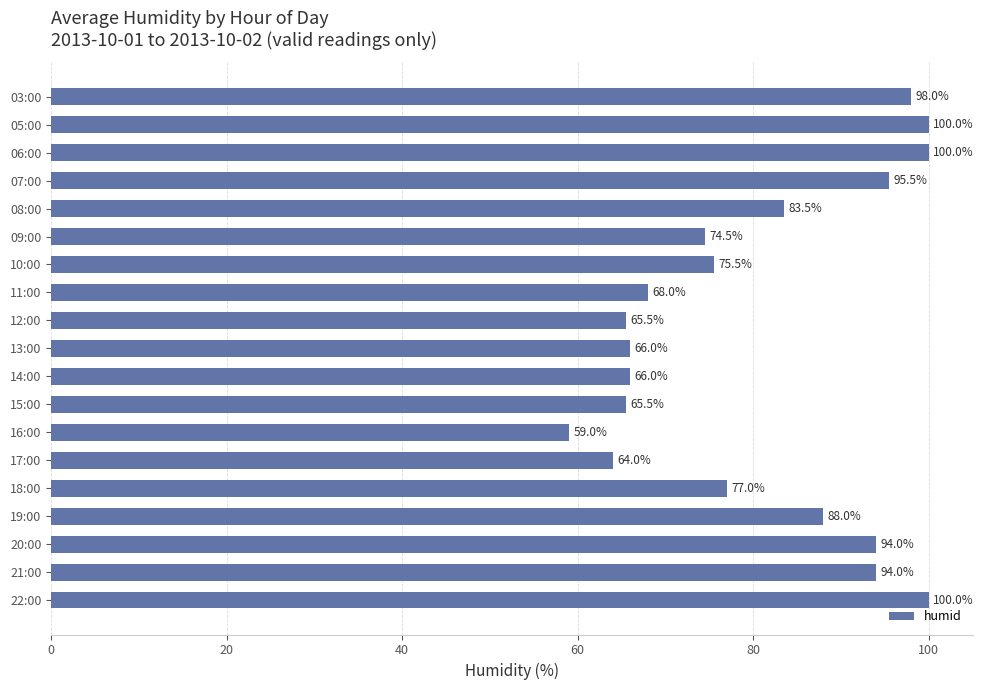

What is the value of the 10th bar from the top?

66.0